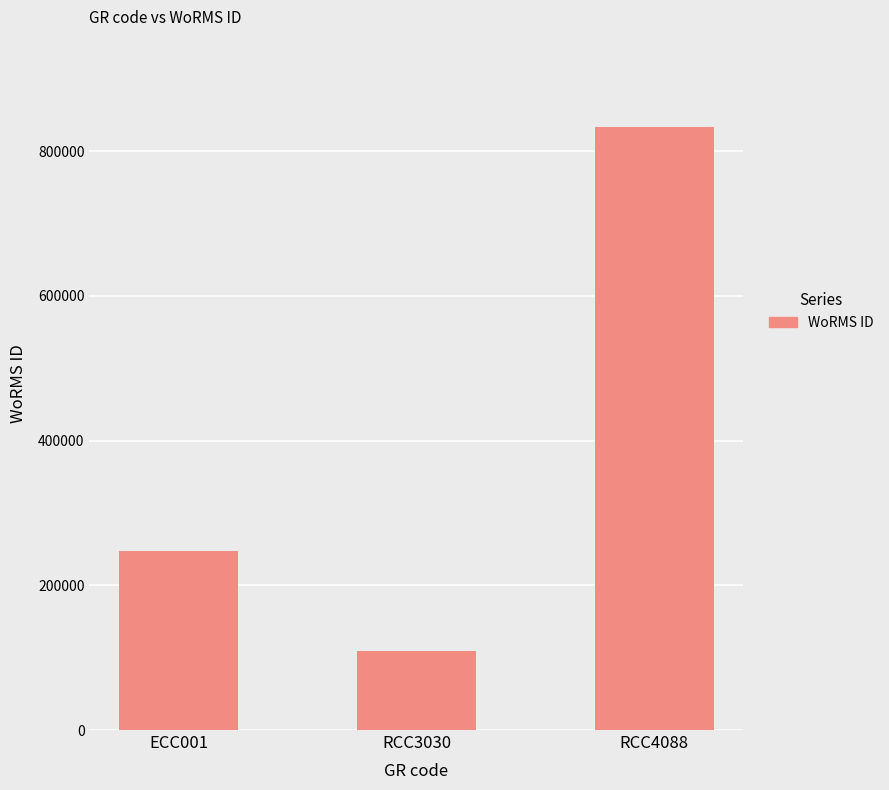

What position from the right is RCC3030?

2